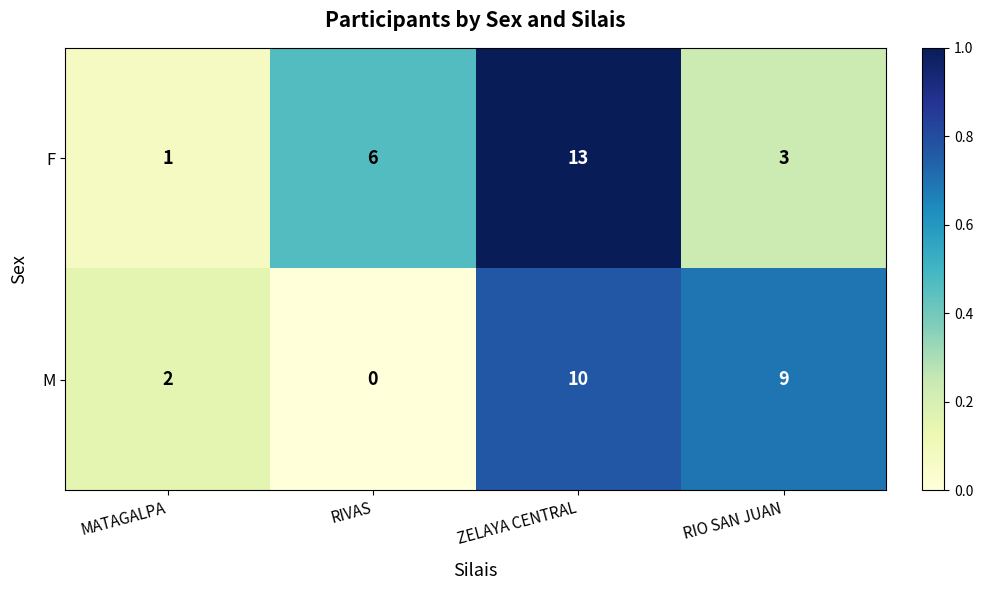

Which label corresponds to the smallest value in the chart?

RIVAS